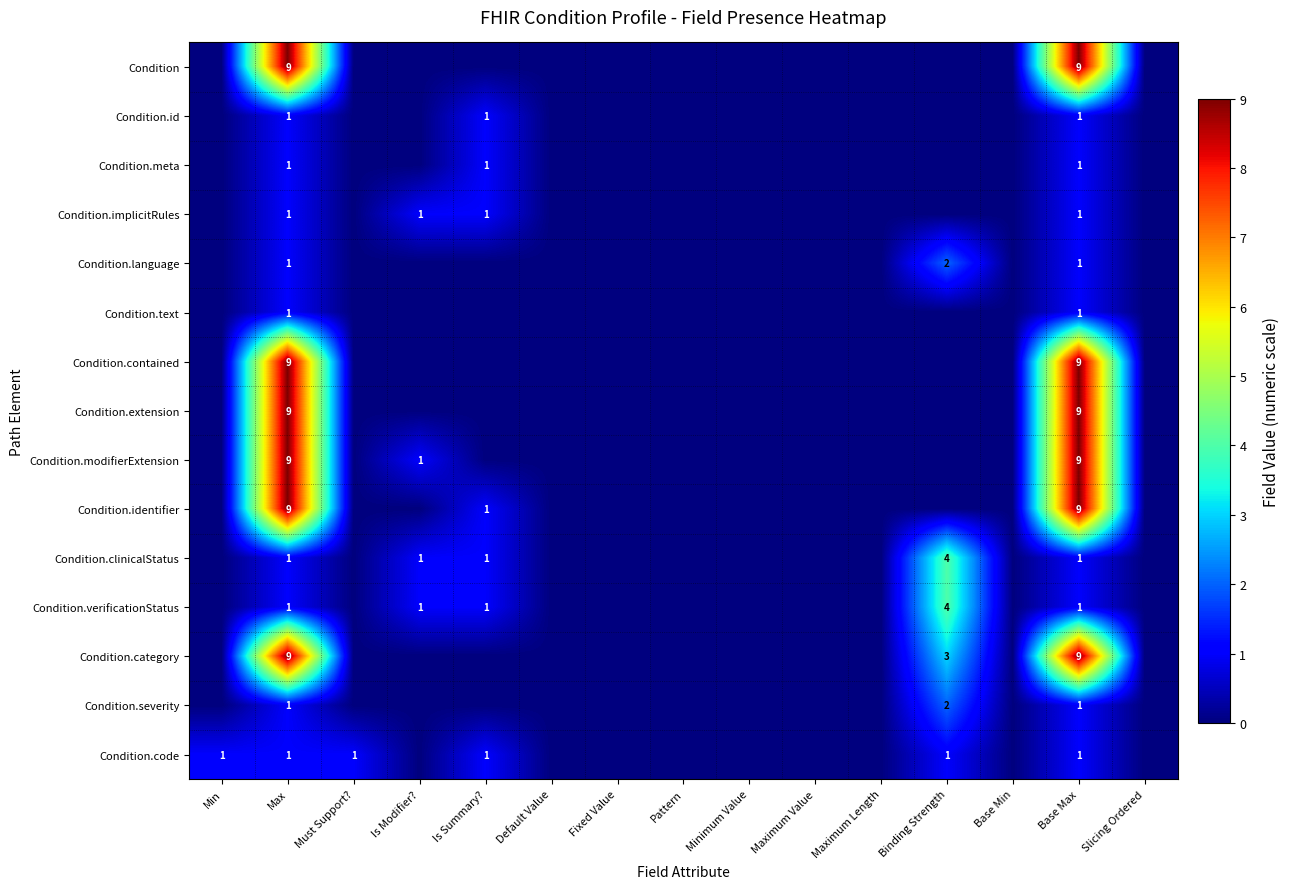

At how many categories does at least one series exceed 4?

2